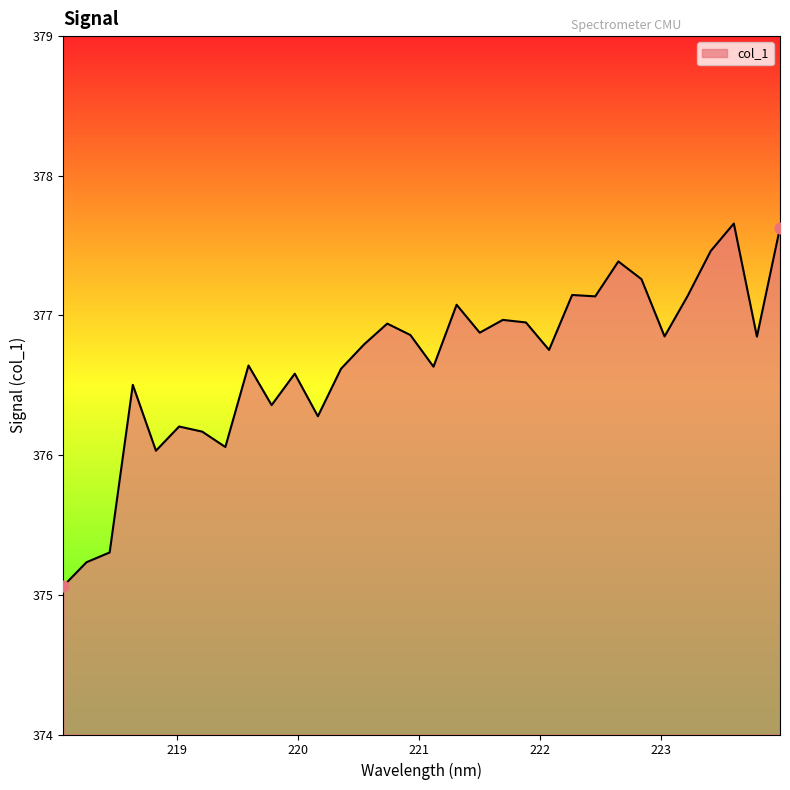

What is the greatest value displayed?

377.7